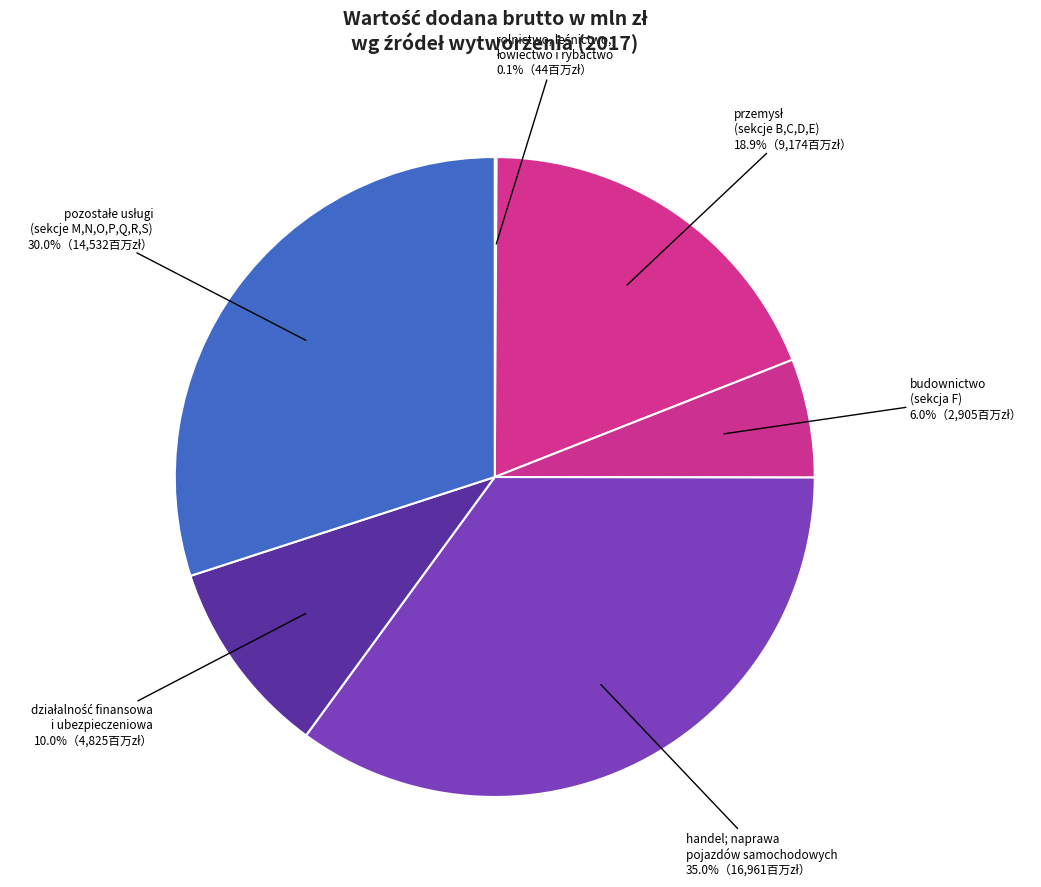

Which category has the biggest portion of the pie?

handel; naprawa pojazdów samochodowych